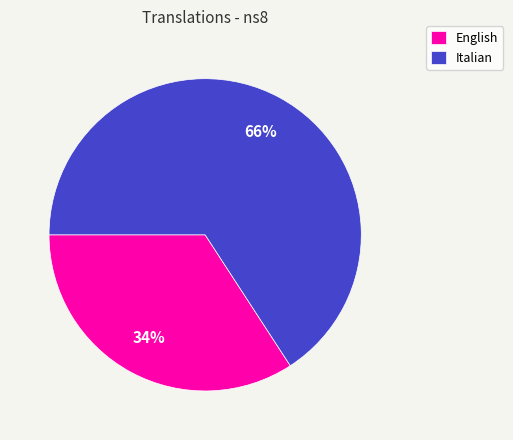

Which has a higher value, Italian or English?

Italian